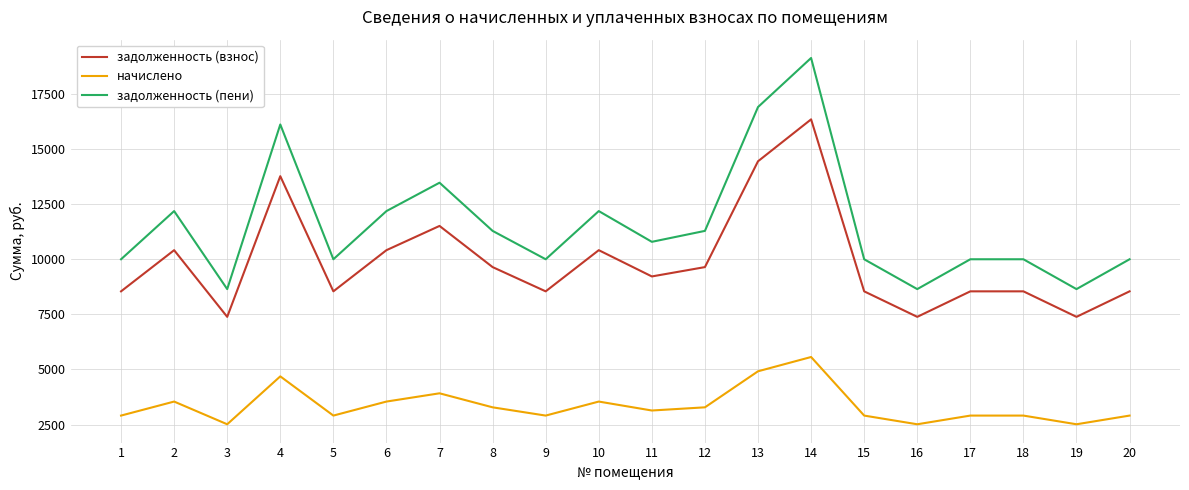

Reading left to right, list all the values displayed in this chart.

задолженность (взнос): 8542.4	10409.0	7385.9	13764.1	8542.4	10409.0	11508.3	9641.7	8542.4	10409.0	9218.1	9641.7	14439.7	16340.6	8542.4	7385.9	8542.4	8542.4	7385.9	8542.4
начислено: 2909.4	3545.1	2515.5	4687.8	2909.4	3545.1	3919.5	3283.8	2909.4	3545.1	3139.5	3283.8	4917.9	5565.3	2909.4	2515.5	2909.4	2909.4	2515.5	2909.4
задолженность (пени): 9997.1	12181.5	8643.7	16108.0	9997.1	12181.5	13468.0	11283.6	9997.1	12181.5	10787.8	11283.6	16898.7	19123.2	9997.1	8643.7	9997.1	9997.1	8643.7	9997.1